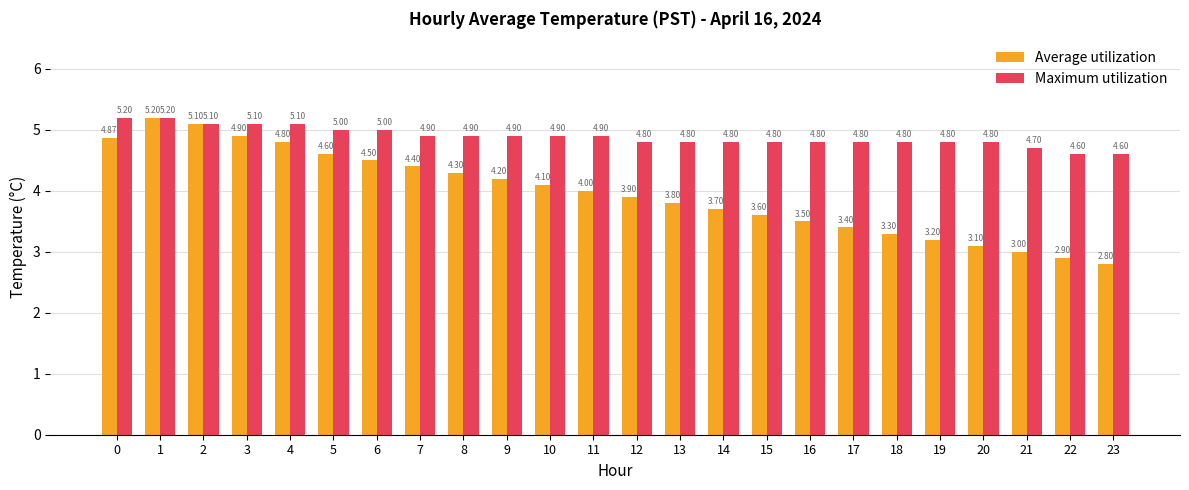

What is the value of the Maximum utilization bar at the 22nd from the left?

4.7